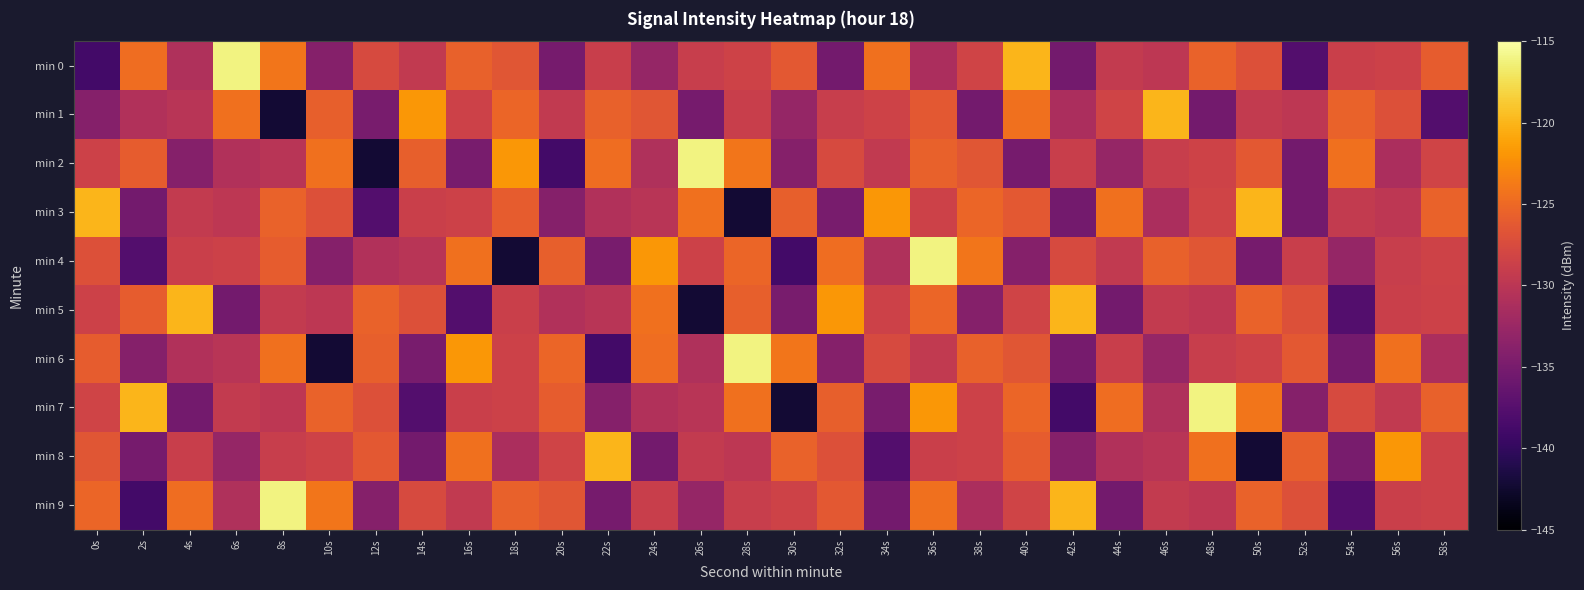

Reading left to right, extract all data points from this chart.

min 0: 0s=-138.8	2s=-124.7	4s=-130.8	6s=-116.1	8s=-124.0	10s=-134.1	12s=-127.5	14s=-129.5	16s=-125.6	18s=-126.5	20s=-135.1	22s=-128.9	24s=-132.9	26s=-129.0	28s=-128.4	30s=-126.4	32s=-135.3	34s=-124.4	36s=-131.3	38s=-128.3	40s=-119.9	42s=-135.3	44s=-129.3	46s=-129.8	48s=-125.5	50s=-127.0	52s=-137.7	54s=-128.8	56s=-128.6	58s=-125.9
min 1: 0s=-134.0	2s=-130.7	4s=-130.2	6s=-124.4	8s=-142.3	10s=-125.7	12s=-134.9	14s=-121.8	16s=-128.5	18s=-125.2	20s=-129.5	22s=-125.6	24s=-126.5	26s=-135.1	28s=-128.9	30s=-132.9	32s=-129.0	34s=-128.4	36s=-126.4	38s=-135.3	40s=-124.4	42s=-131.3	44s=-128.3	46s=-119.9	48s=-135.3	50s=-129.3	52s=-129.8	54s=-125.5	56s=-127.0	58s=-137.7
min 2: 0s=-128.6	2s=-125.9	4s=-134.0	6s=-130.7	8s=-130.2	10s=-124.4	12s=-142.3	14s=-125.7	16s=-134.9	18s=-121.8	20s=-138.8	22s=-124.7	24s=-130.8	26s=-116.1	28s=-124.0	30s=-134.1	32s=-127.5	34s=-129.5	36s=-125.6	38s=-126.5	40s=-135.1	42s=-128.9	44s=-132.9	46s=-129.0	48s=-128.4	50s=-126.4	52s=-135.3	54s=-124.4	56s=-131.3	58s=-128.3
min 3: 0s=-119.9	2s=-135.3	4s=-129.3	6s=-129.8	8s=-125.5	10s=-127.0	12s=-137.7	14s=-128.8	16s=-128.6	18s=-125.9	20s=-134.0	22s=-130.7	24s=-130.2	26s=-124.4	28s=-142.3	30s=-125.7	32s=-134.9	34s=-121.8	36s=-128.5	38s=-125.2	40s=-126.4	42s=-135.3	44s=-124.4	46s=-131.3	48s=-128.3	50s=-119.9	52s=-135.3	54s=-129.3	56s=-129.8	58s=-125.5
min 4: 0s=-127.0	2s=-137.7	4s=-128.8	6s=-128.6	8s=-125.9	10s=-134.0	12s=-130.7	14s=-130.2	16s=-124.4	18s=-142.3	20s=-125.7	22s=-134.9	24s=-121.8	26s=-128.5	28s=-125.2	30s=-138.8	32s=-124.7	34s=-130.8	36s=-116.1	38s=-124.0	40s=-134.1	42s=-127.5	44s=-129.5	46s=-125.6	48s=-126.5	50s=-135.1	52s=-128.9	54s=-132.9	56s=-129.0	58s=-128.4
min 5: 0s=-128.6	2s=-125.9	4s=-119.9	6s=-135.3	8s=-129.3	10s=-129.8	12s=-125.5	14s=-127.0	16s=-137.7	18s=-128.8	20s=-130.7	22s=-130.2	24s=-124.4	26s=-142.3	28s=-125.7	30s=-134.9	32s=-121.8	34s=-128.5	36s=-125.2	38s=-134.0	40s=-128.3	42s=-119.9	44s=-135.3	46s=-129.3	48s=-129.8	50s=-125.5	52s=-127.0	54s=-137.7	56s=-128.8	58s=-128.6
min 6: 0s=-125.9	2s=-134.0	4s=-130.7	6s=-130.2	8s=-124.4	10s=-142.3	12s=-125.7	14s=-134.9	16s=-121.8	18s=-128.5	20s=-125.2	22s=-138.8	24s=-124.7	26s=-130.8	28s=-116.1	30s=-124.0	32s=-134.1	34s=-127.5	36s=-129.5	38s=-125.6	40s=-126.5	42s=-135.1	44s=-128.9	46s=-132.9	48s=-129.0	50s=-128.4	52s=-126.4	54s=-135.3	56s=-124.4	58s=-131.3
min 7: 0s=-128.3	2s=-119.9	4s=-135.3	6s=-129.3	8s=-129.8	10s=-125.5	12s=-127.0	14s=-137.7	16s=-128.8	18s=-128.6	20s=-125.9	22s=-134.0	24s=-130.7	26s=-130.2	28s=-124.4	30s=-142.3	32s=-125.7	34s=-134.9	36s=-121.8	38s=-128.5	40s=-125.2	42s=-138.8	44s=-124.7	46s=-130.8	48s=-116.1	50s=-124.0	52s=-134.1	54s=-127.5	56s=-129.5	58s=-125.6
min 8: 0s=-126.5	2s=-135.1	4s=-128.9	6s=-132.9	8s=-129.0	10s=-128.4	12s=-126.4	14s=-135.3	16s=-124.4	18s=-131.3	20s=-128.3	22s=-119.9	24s=-135.3	26s=-129.3	28s=-129.8	30s=-125.5	32s=-127.0	34s=-137.7	36s=-128.8	38s=-128.6	40s=-125.9	42s=-134.0	44s=-130.7	46s=-130.2	48s=-124.4	50s=-142.3	52s=-125.7	54s=-134.9	56s=-121.8	58s=-128.5
min 9: 0s=-125.2	2s=-138.8	4s=-124.7	6s=-130.8	8s=-116.1	10s=-124.0	12s=-134.1	14s=-127.5	16s=-129.5	18s=-125.6	20s=-126.5	22s=-135.1	24s=-128.9	26s=-132.9	28s=-129.0	30s=-128.4	32s=-126.4	34s=-135.3	36s=-124.4	38s=-131.3	40s=-128.3	42s=-119.9	44s=-135.3	46s=-129.3	48s=-129.8	50s=-125.5	52s=-127.0	54s=-137.7	56s=-128.8	58s=-128.6